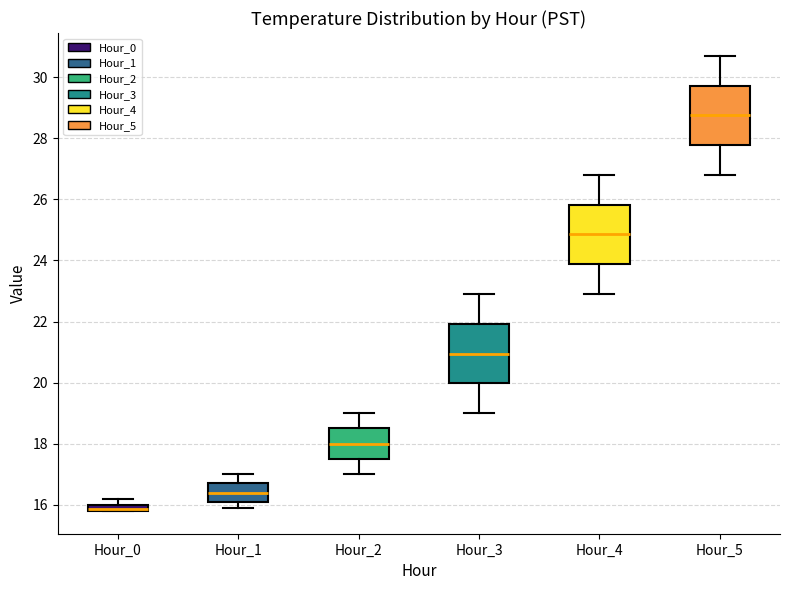

Where does the lower whisker of the box for Hour_4 end on the y-axis? The values are not printed on the chart, so give them approximately, as read against the axis.

23.0